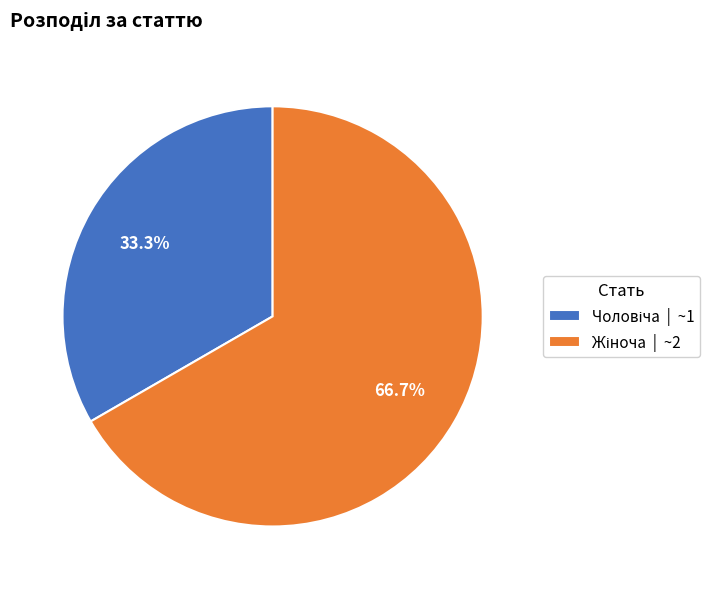

Is there a majority slice in this chart?

Yes